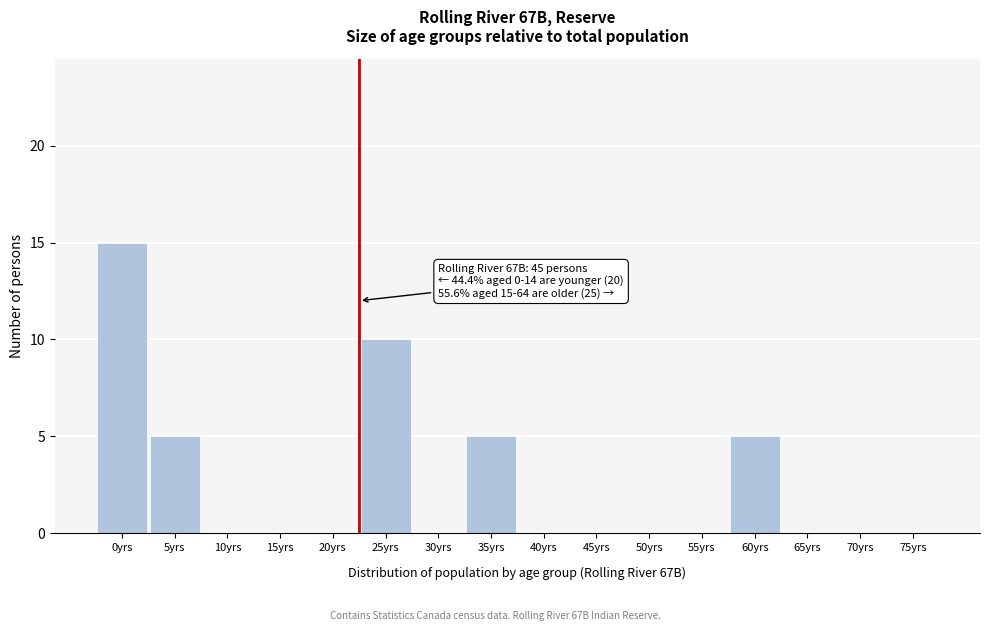

Reading left to right, what are all the values shown in this chart?

0yrs=15	5yrs=5	10yrs=0	15yrs=0	20yrs=0	25yrs=10	30yrs=0	35yrs=5	40yrs=0	45yrs=0	50yrs=0	55yrs=0	60yrs=5	65yrs=0	70yrs=0	75yrs=0